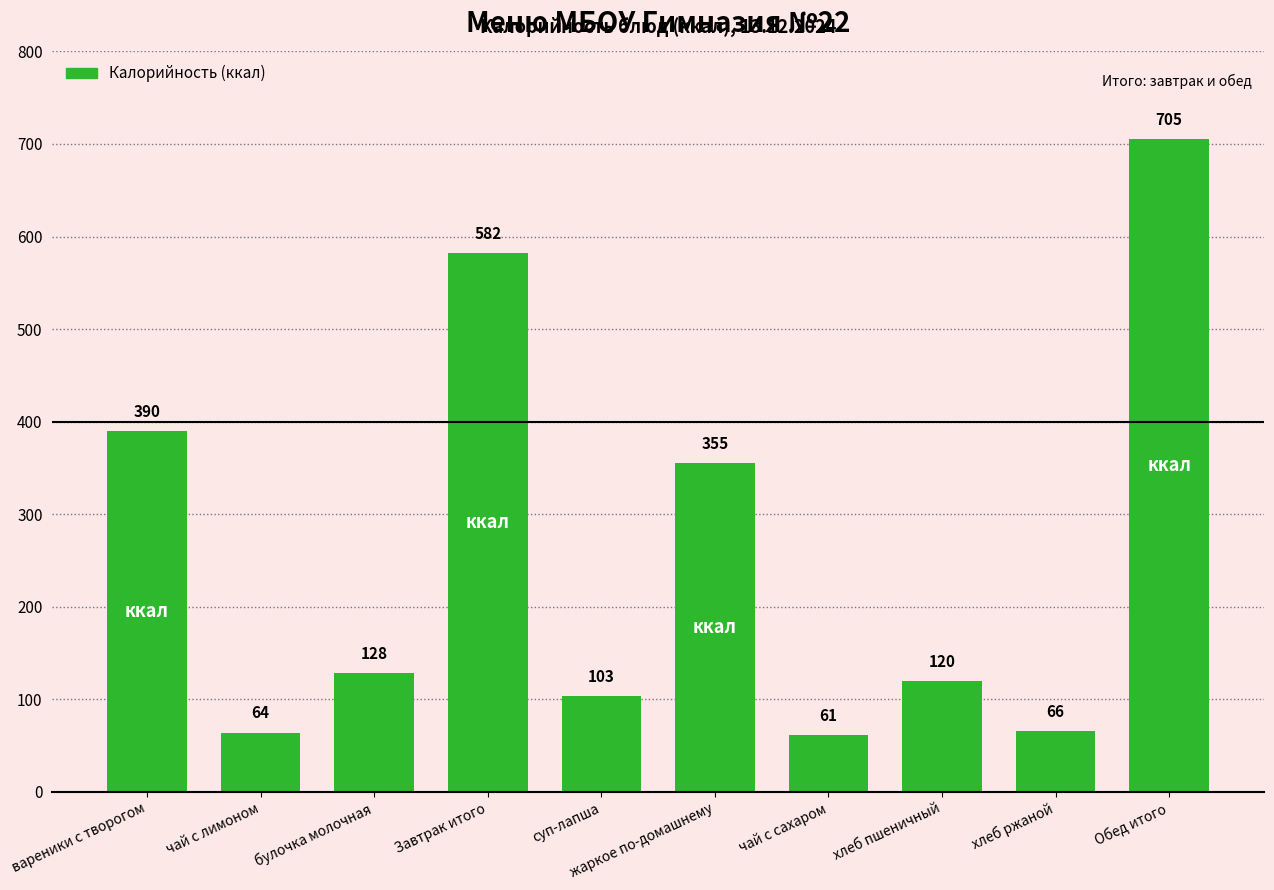

True or false: the data shows 103 at суп-лапша.

True